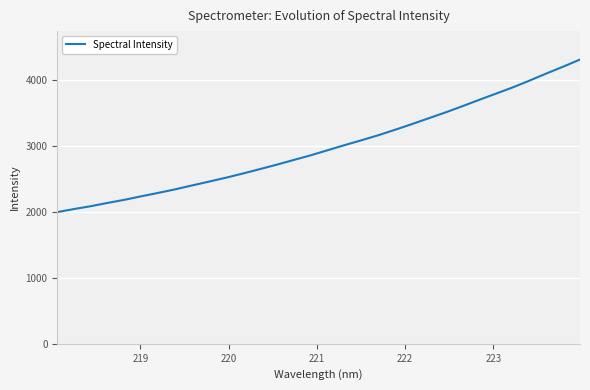

What is the difference between the second highest and second lowest values?

2157.8